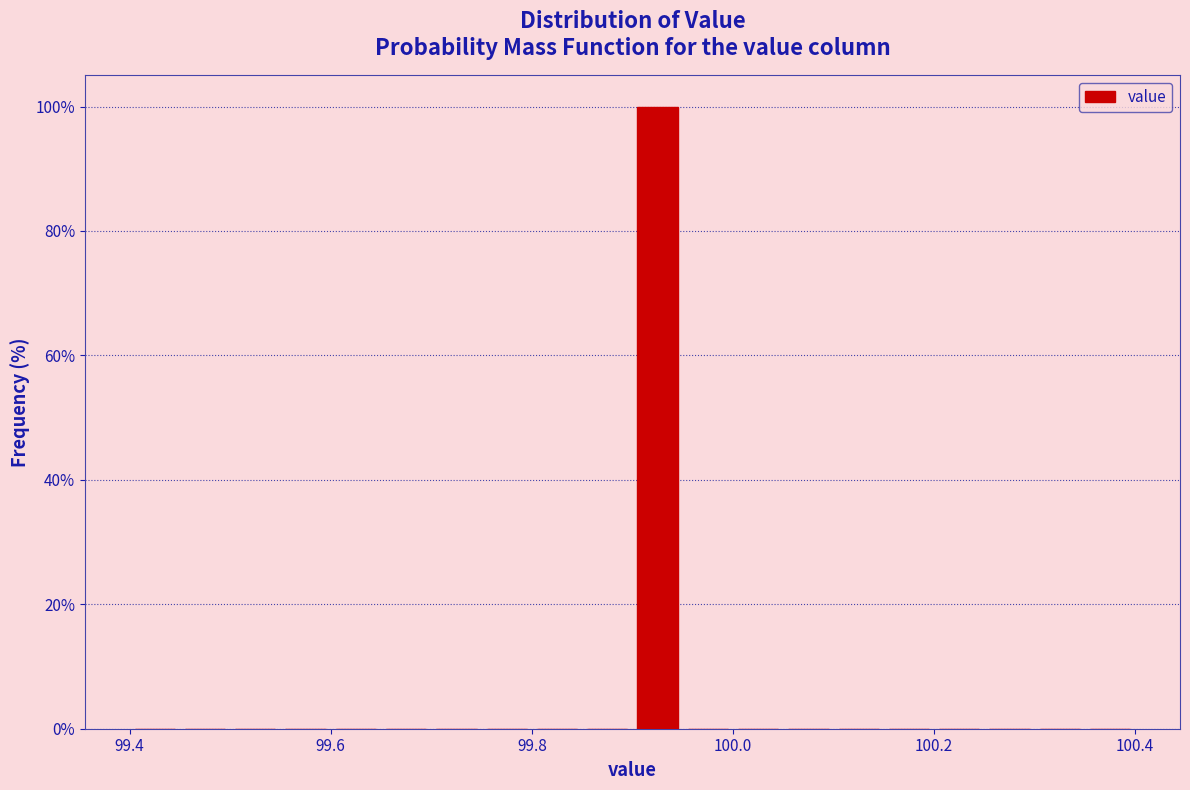

Read against the x-axis, roughly where is the centre of the tallest bar?

99.92